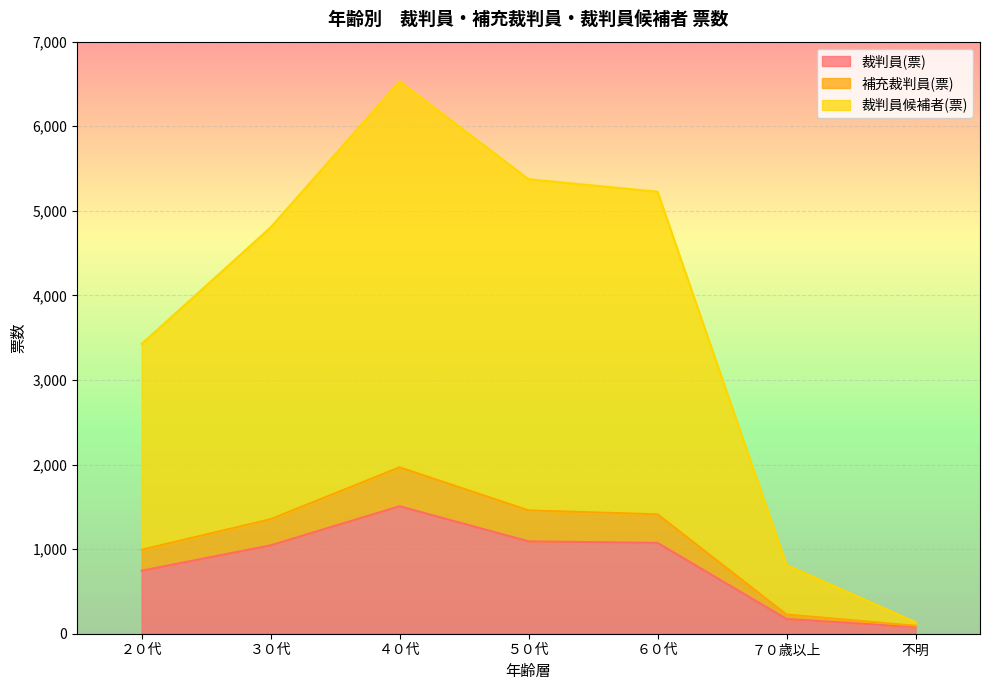

At how many categories does at least one series exceed 6390?

1